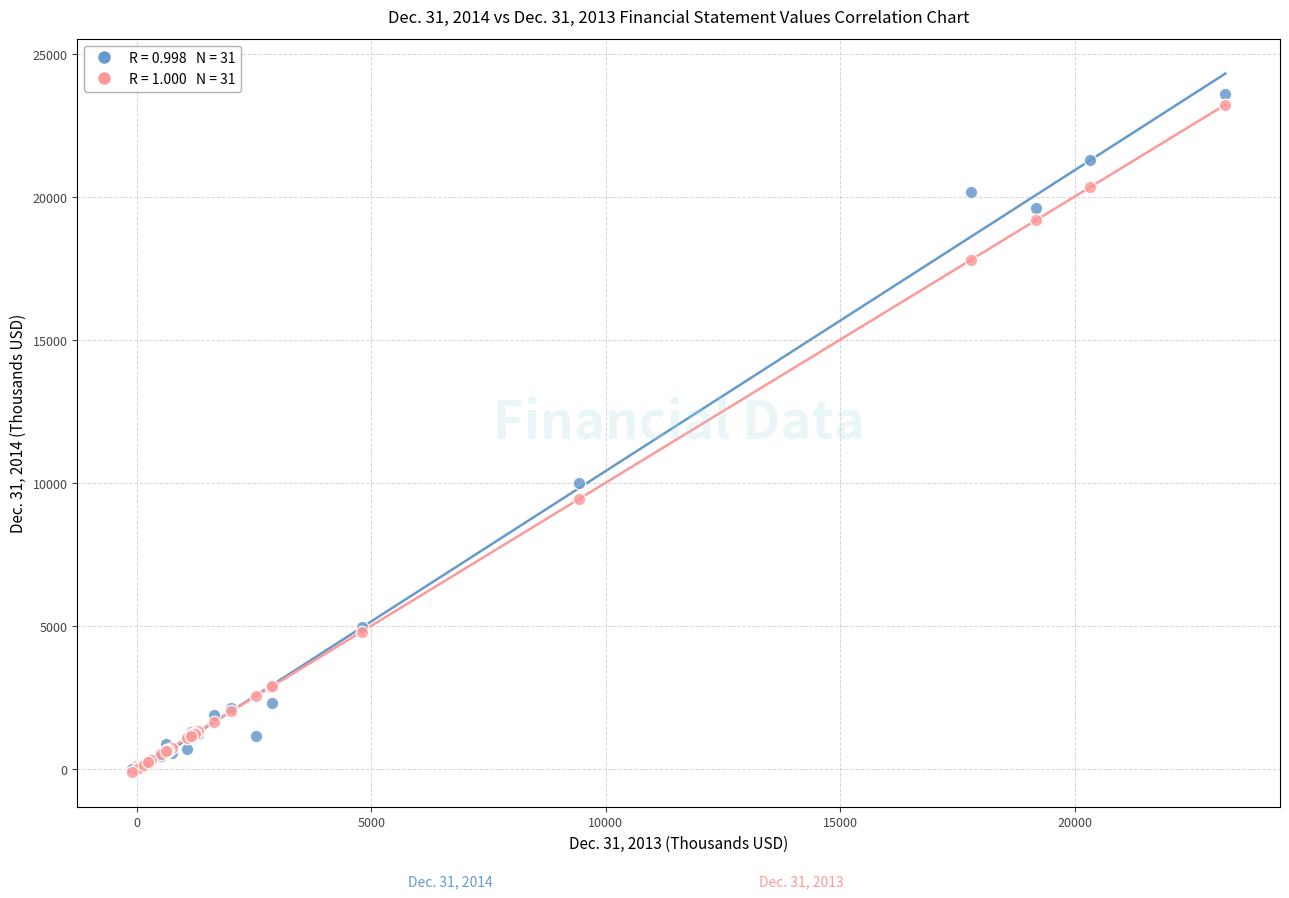

Across all series, what Y value is closest to 11745?

9998